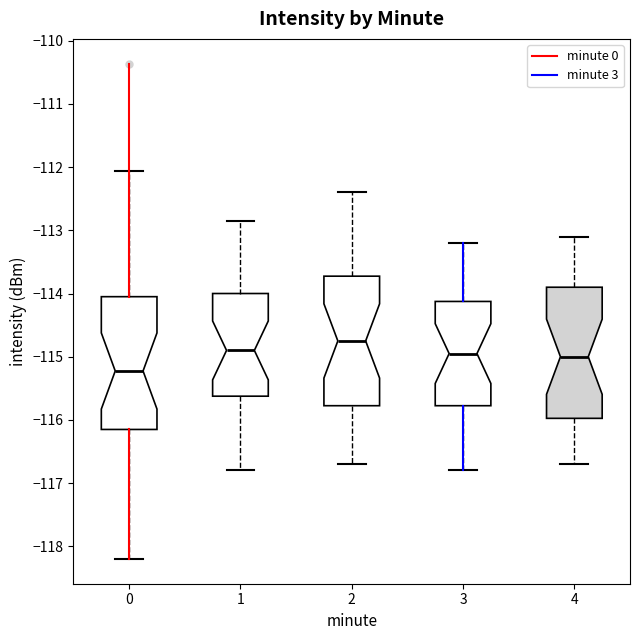

Where does the median line of the box at x = 2 sit on the y-axis? The values are not printed on the chart, so give them approximately, as read against the axis.

-114.7